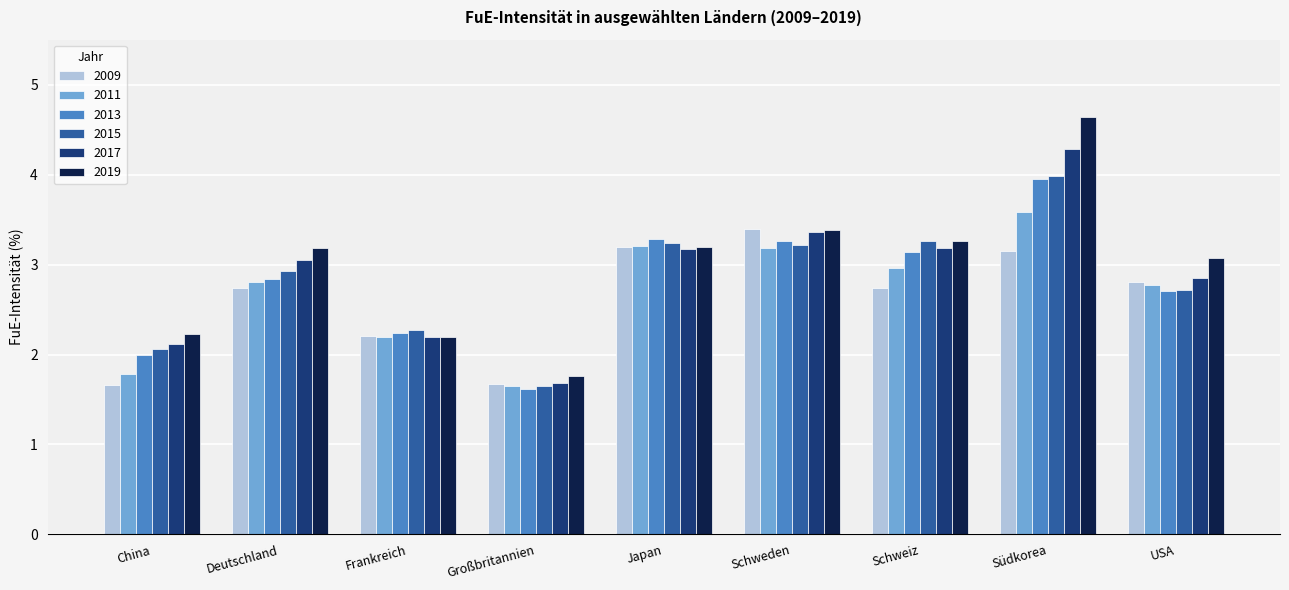

At how many categories does at least one series exceed 4?

1